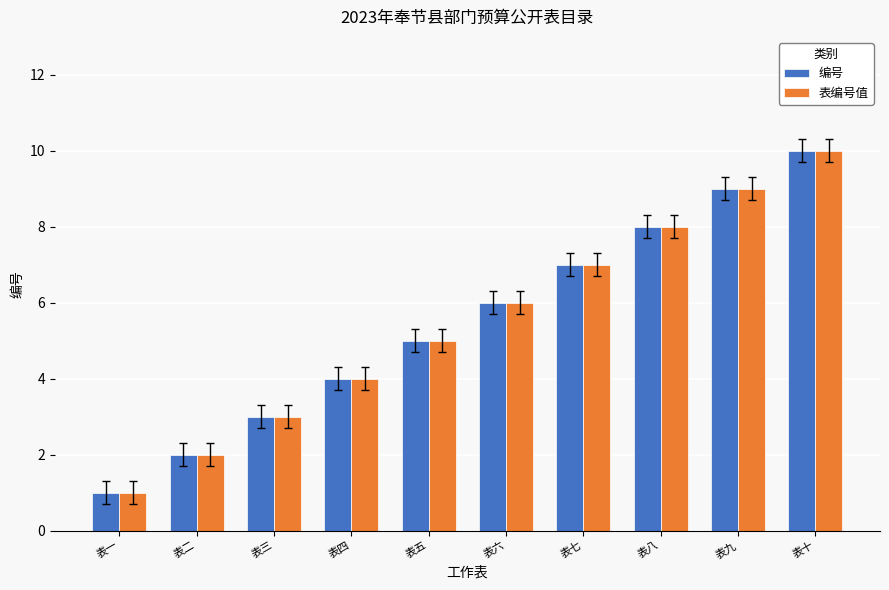

What is the value of the 编号 bar at the 2nd from the left?

2